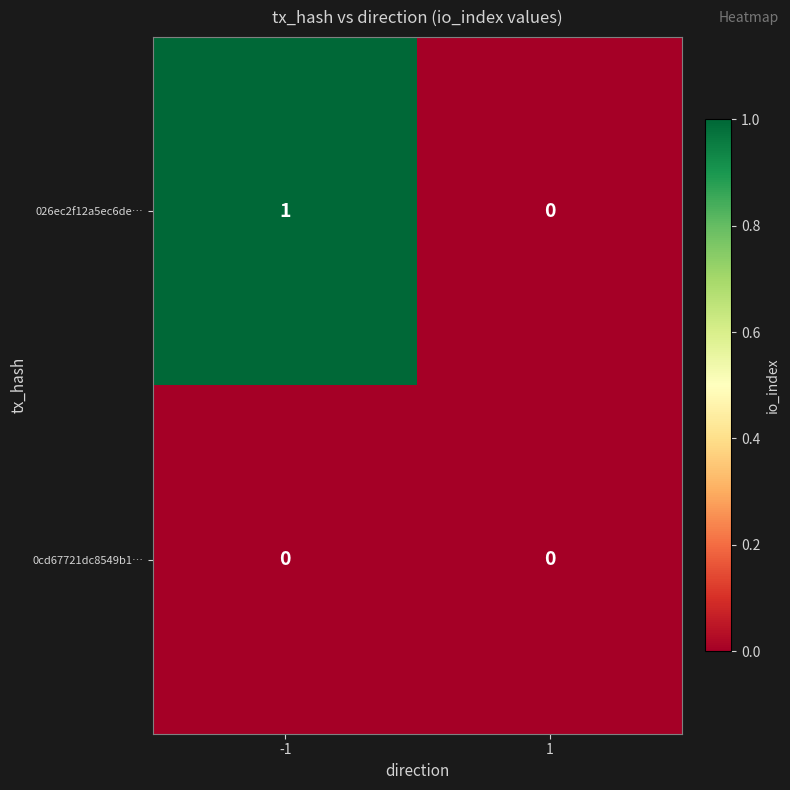

Which series has the widest spread of values?

026ec2f12a5ec6de…